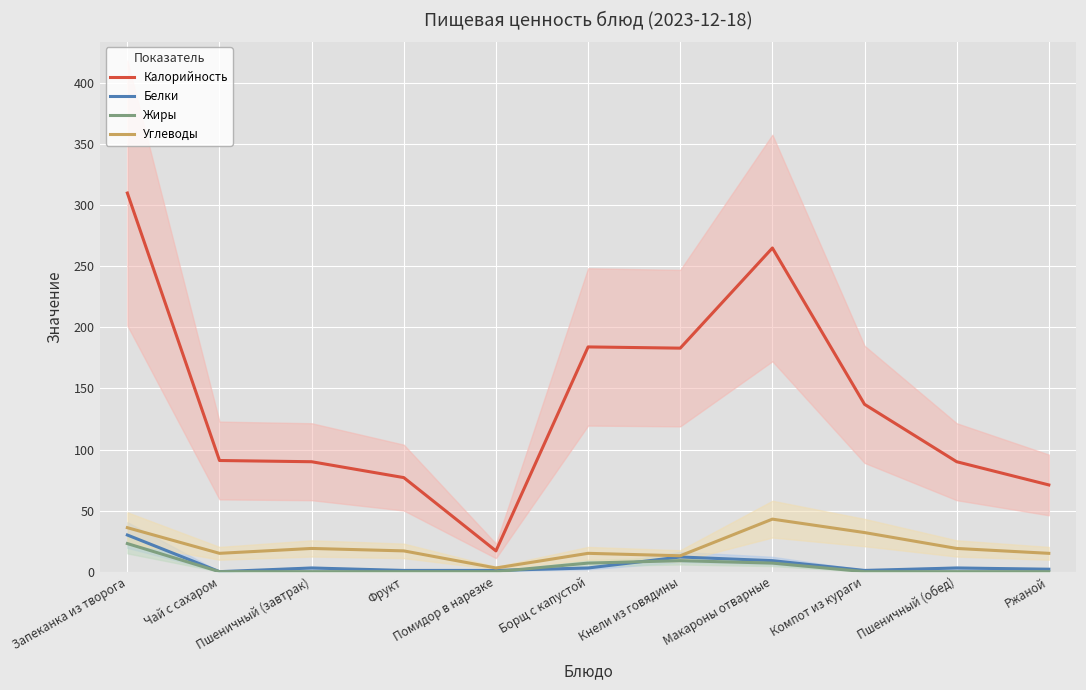

Which has a higher value, Пшеничный (завтрак) or Помидор в нарезке?

Пшеничный (завтрак)